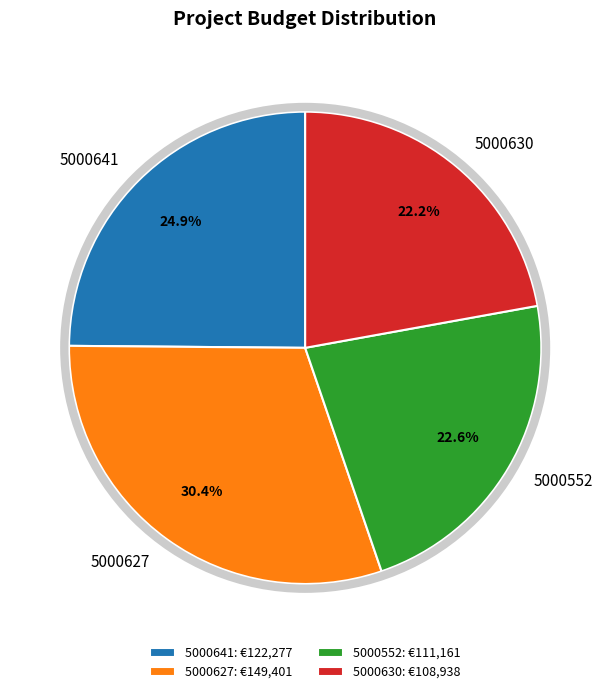

How many slices are in this pie chart?

4